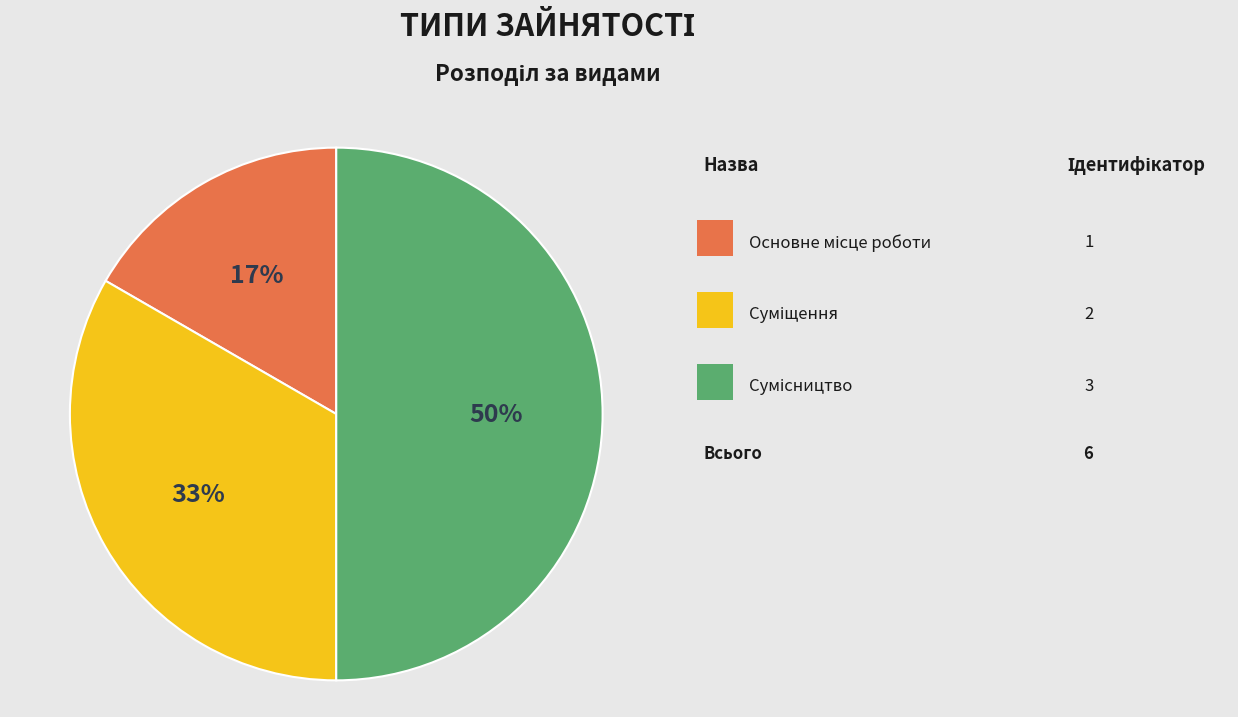

To the nearest percent, what is the average slice percentage?

33%